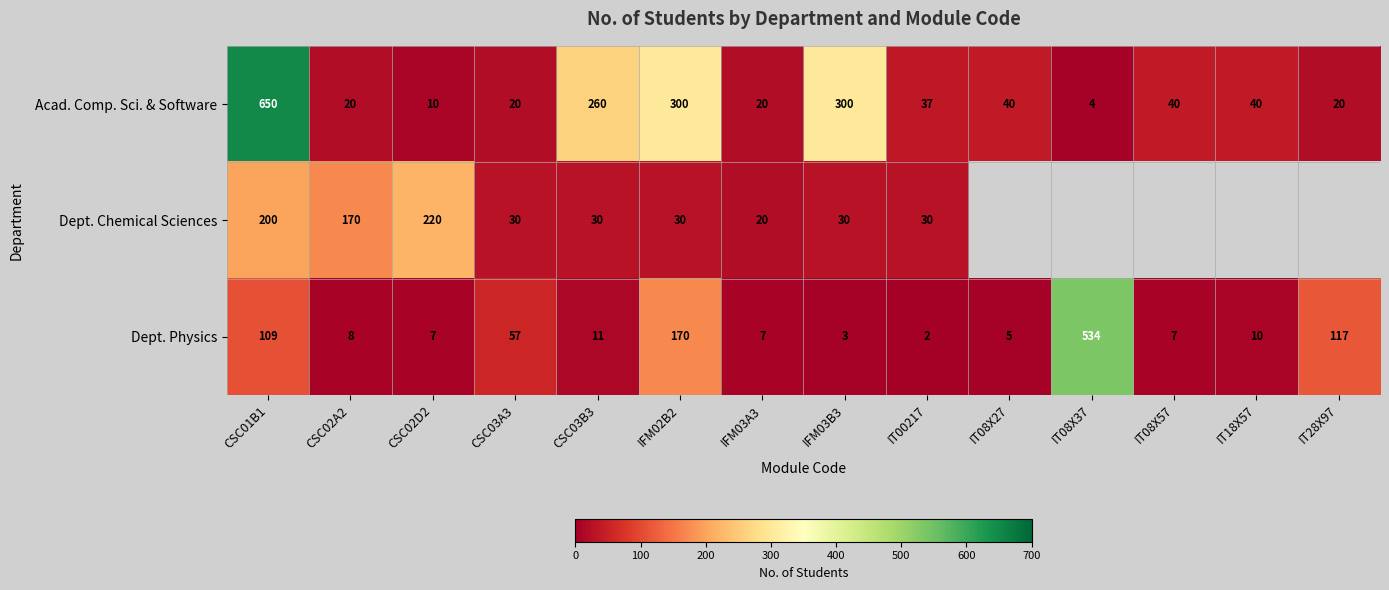

What is the greatest value displayed?

650.0